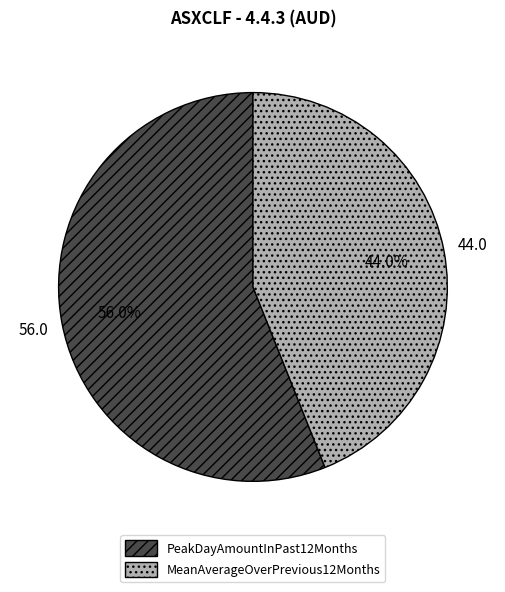

Count the number of slices in the pie.

2